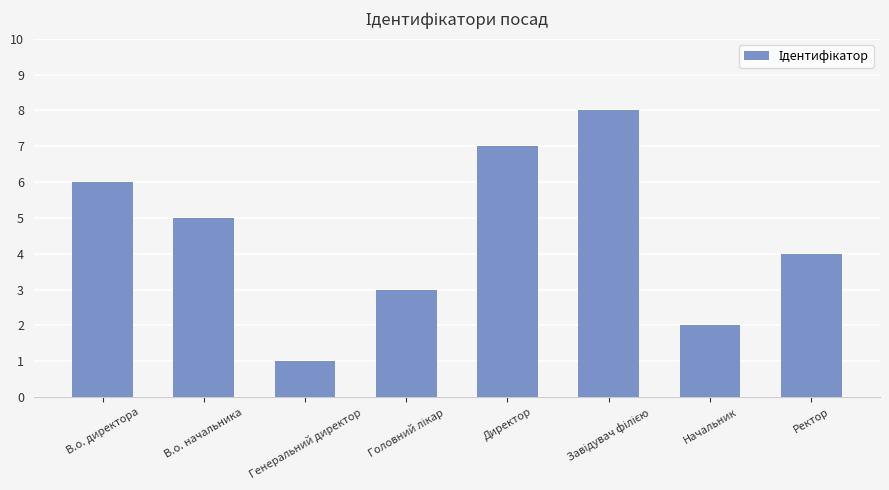

What is the change in value from Директор to Начальник?

-5